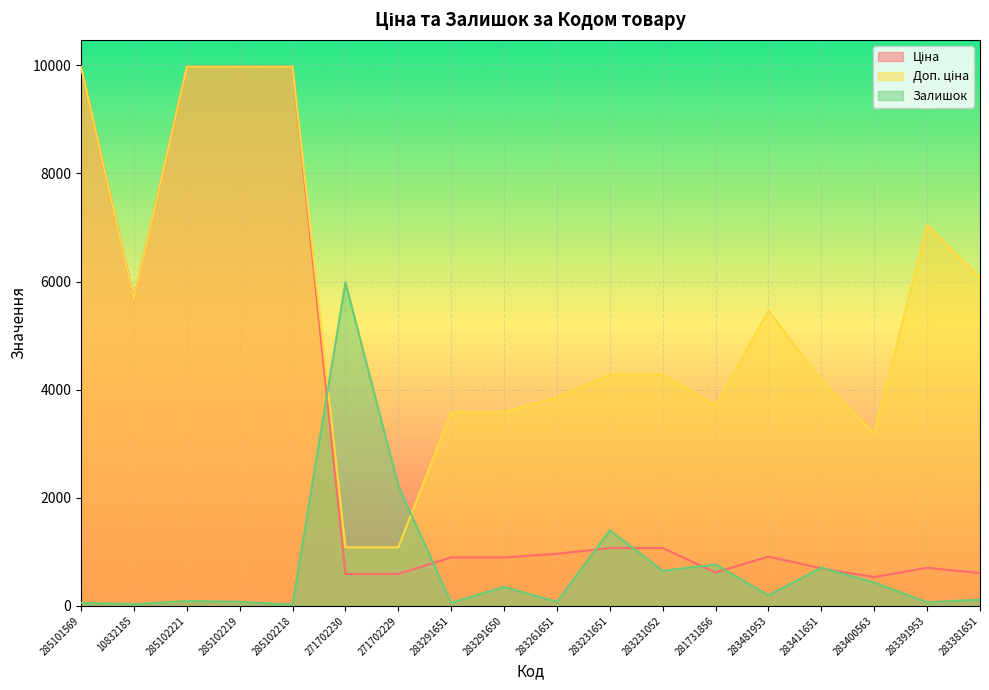

Is the value of Ціна at 10832185 greater than the value of Залишок at 285102221?

Yes